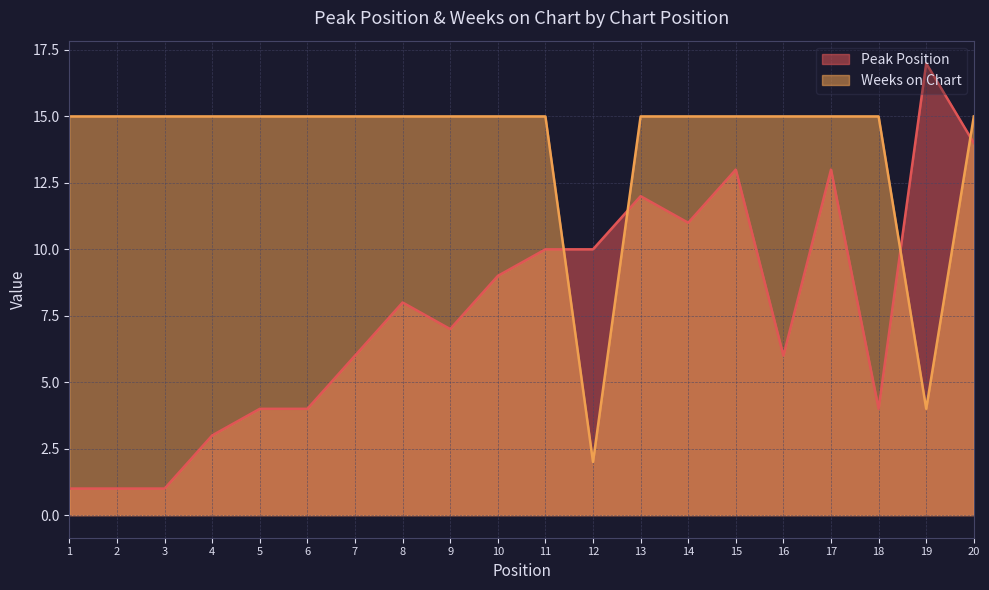

True or false: Peak Position has more than 0 interior local peaks.

True